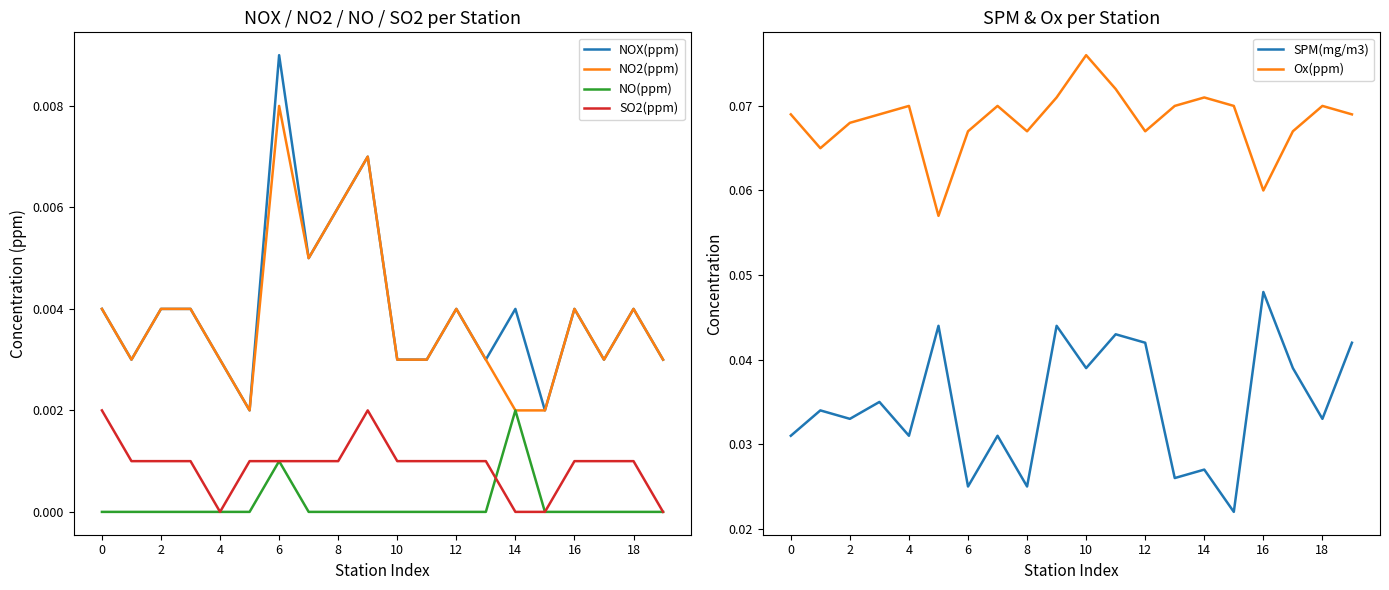

In NOX(ppm), how many points are higher than both neighbors (excluding endpoints)?

6